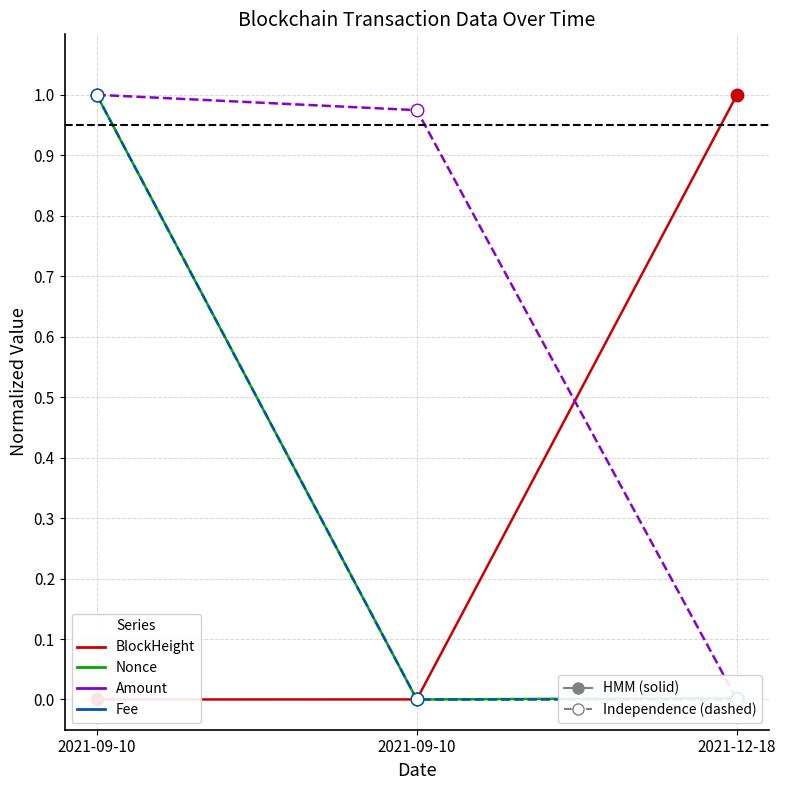

True or false: Amount has a value of 1.3 at 2021-09-10.

False